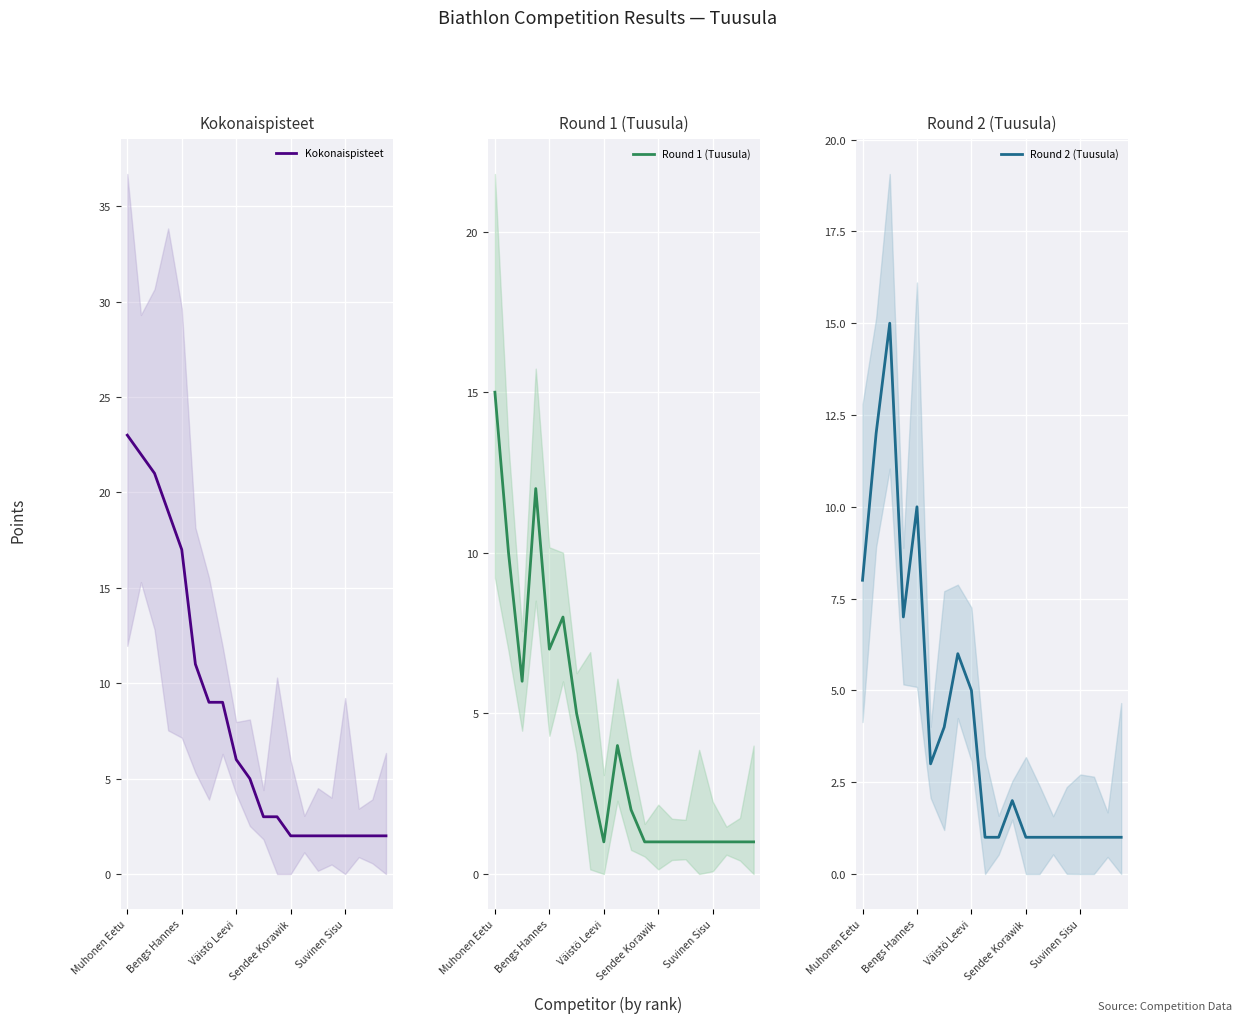

Count the number of data series in this chart.

3